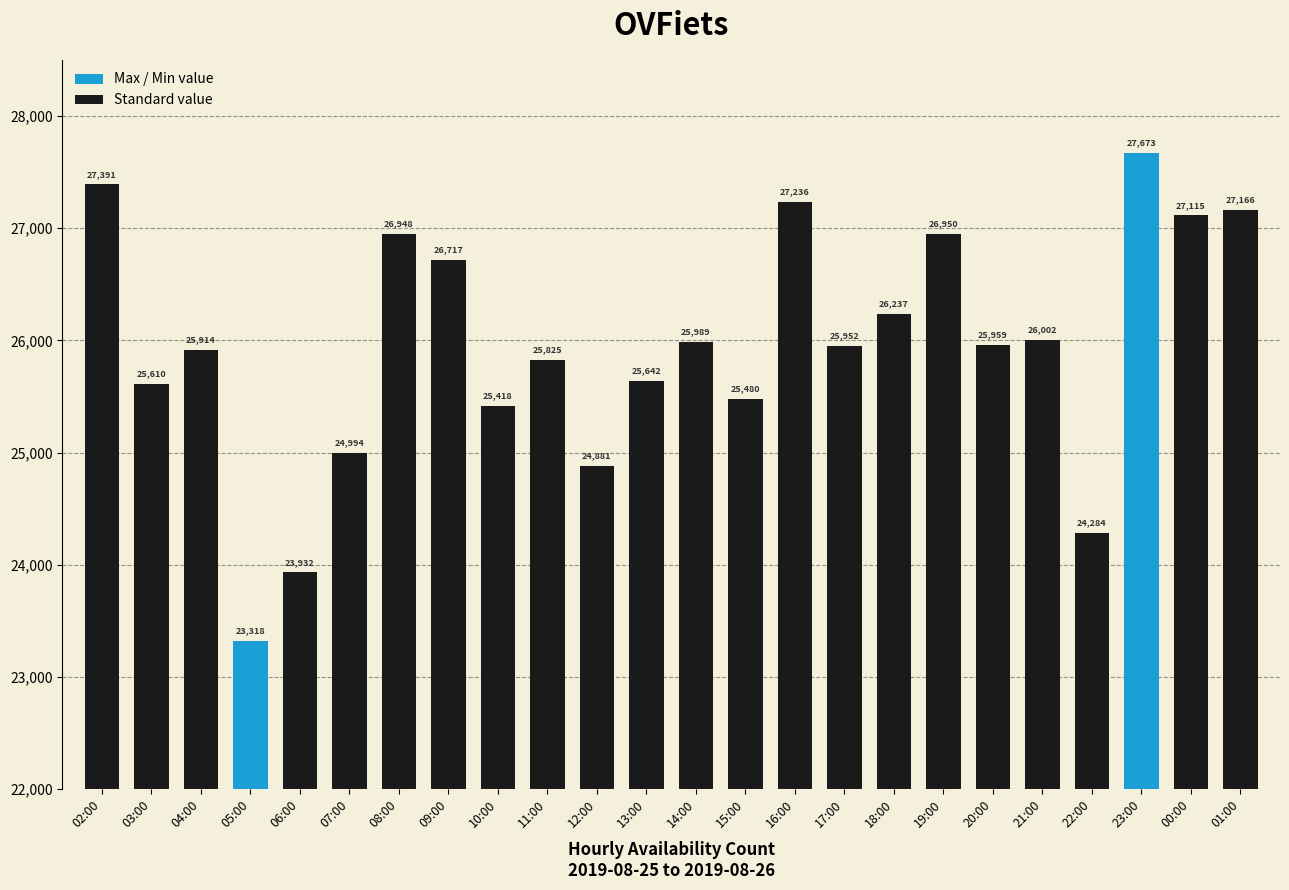

How many series are shown in this chart?

1